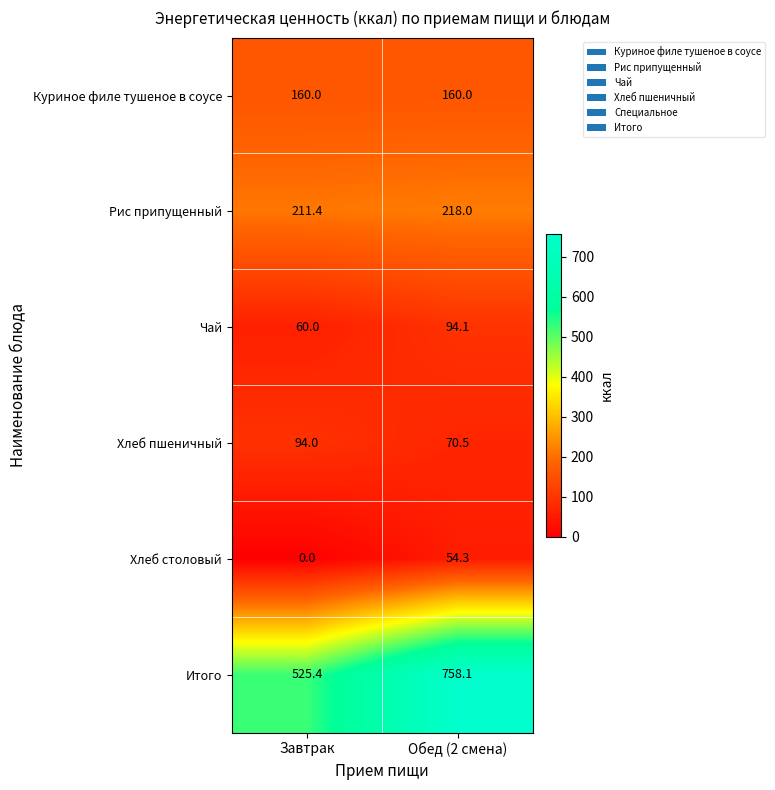

List the series in order of their peak value, lowest first.

Хлеб столовый, Хлеб пшеничный, Чай, Куриное филе тушеное в соусе, Рис припущенный, Итого